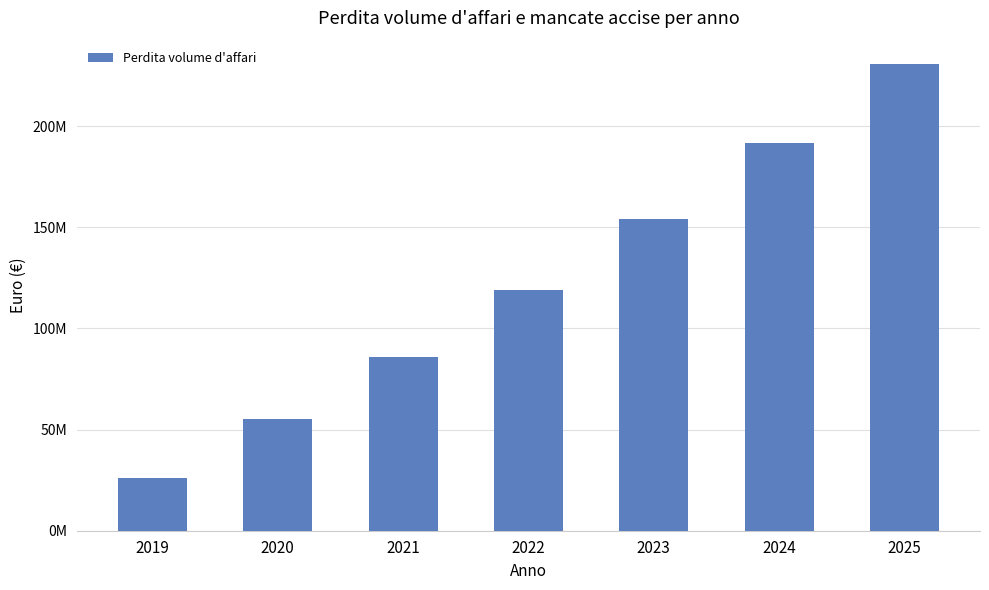

Are the bars horizontal?

No